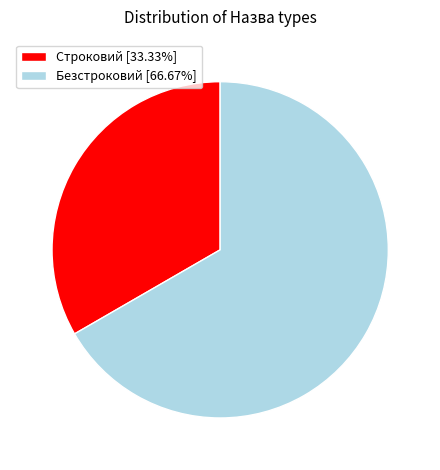

Is the sum of Безстроковий [66.67%] and Строковий [33.33%] greater than half?

Yes